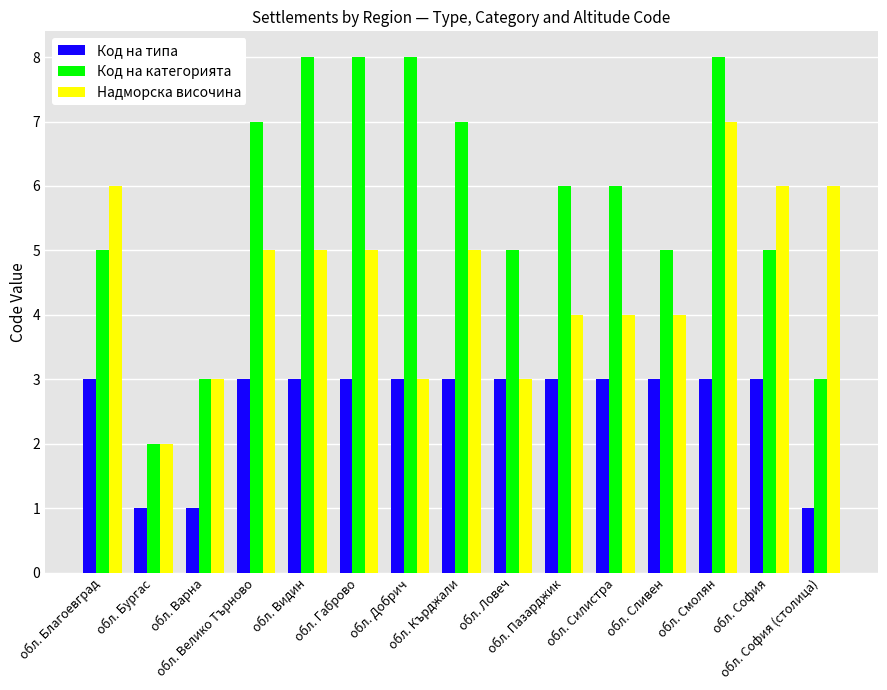

Which series has the largest total across all categories?

Код на категорията